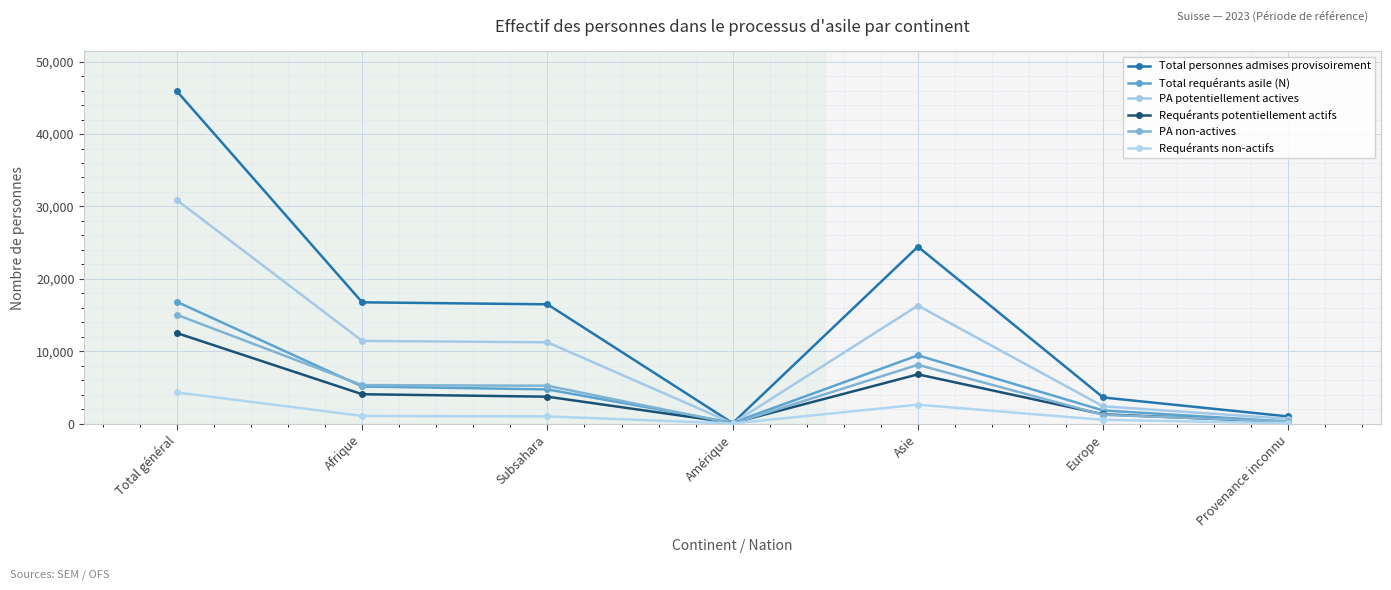

What is the sum of all Requérants potentiellement actifs values?

28752